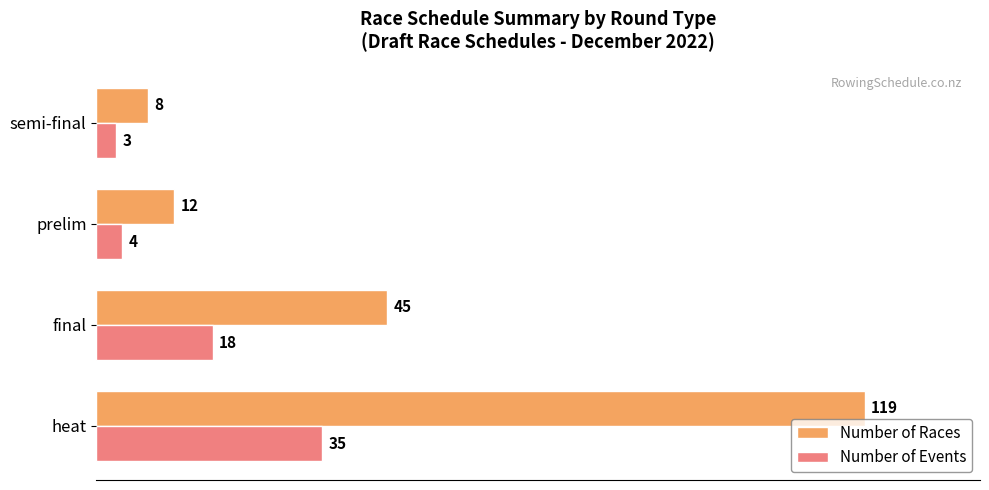

True or false: Number of Races has a value of 45 at final.

True